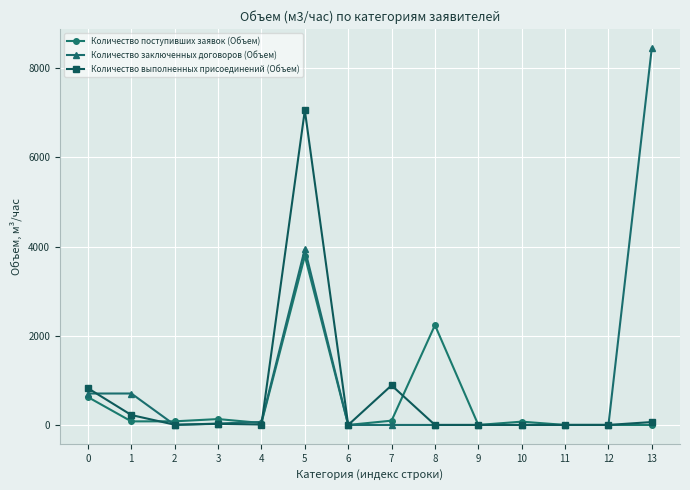

At how many categories does at least one series exceed 5260?

2